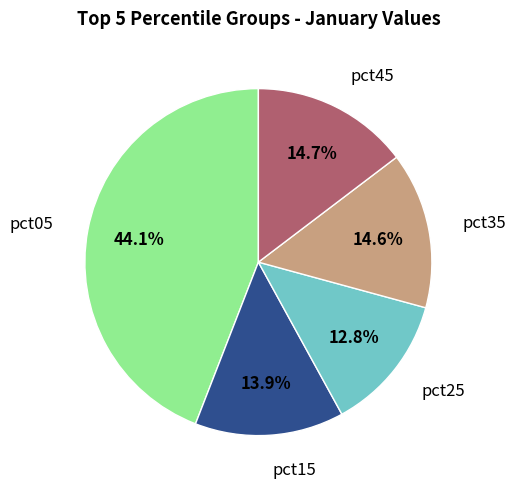

Does any single category account for the majority?

No